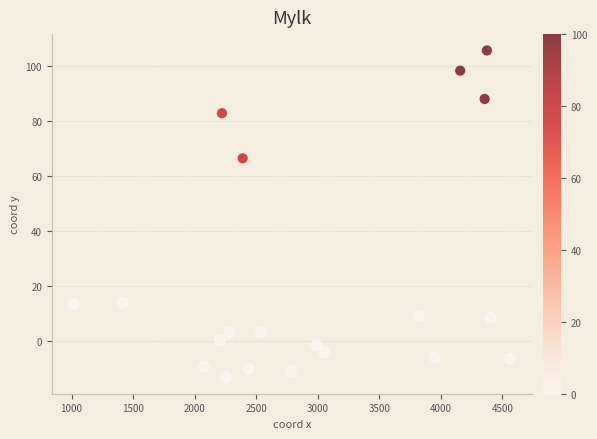

What is the range of Y values (max minus min)?

118.6